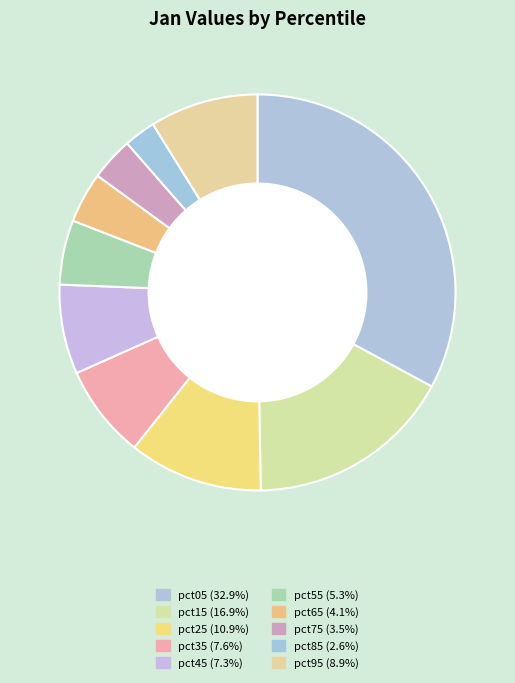

To the nearest percent, what is the combined percentage of pct55 and pct95?

14%